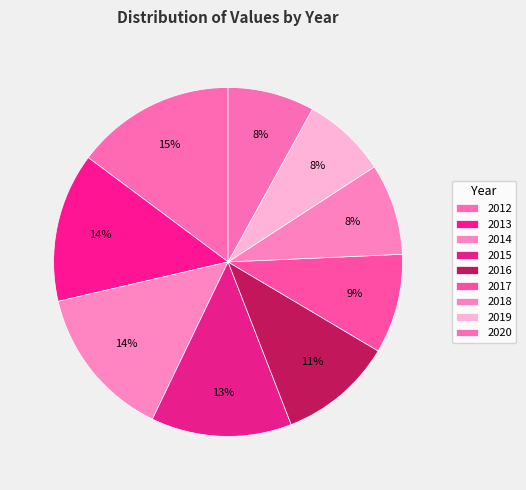

Is it true that 2018 is 1% of the pie?

False